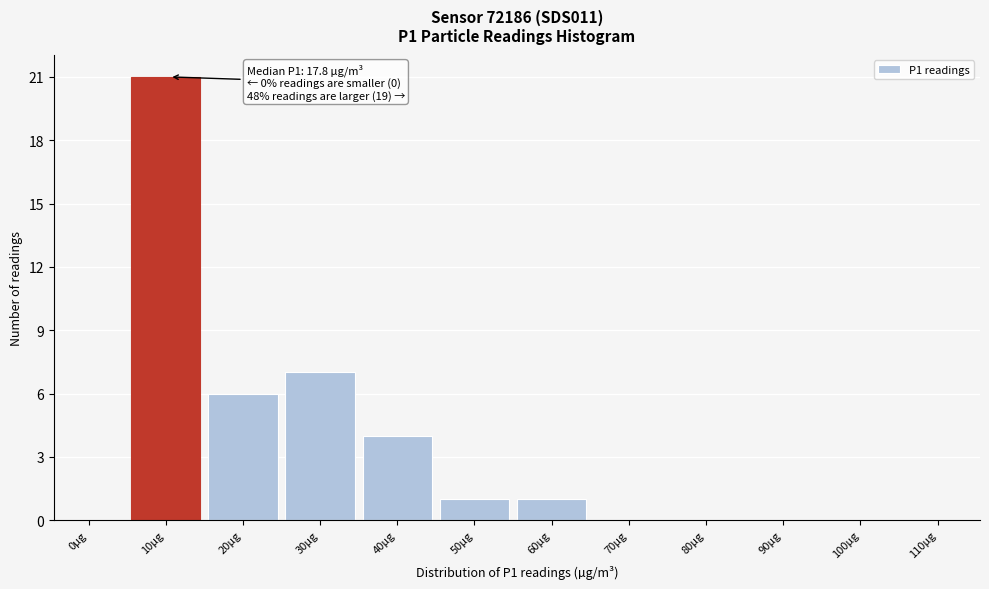

Reading right to left, extract all data points from this chart.

110µg=0	100µg=0	90µg=0	80µg=0	70µg=0	60µg=1	50µg=1	40µg=4	30µg=7	20µg=6	10µg=21	0µg=0